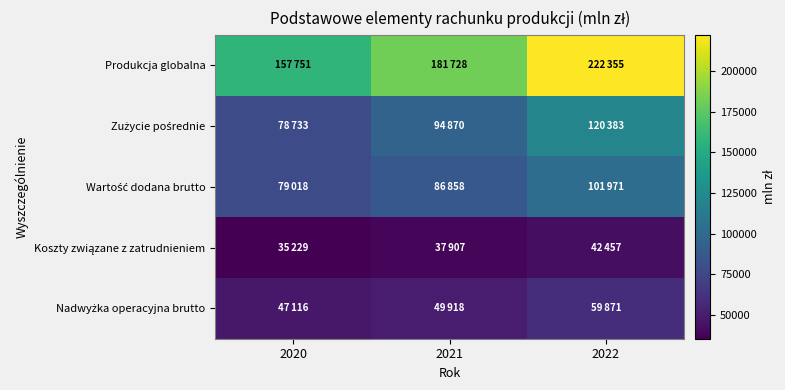

Rank the series at 2020 from highest to lowest value.

Produkcja globalna, Wartość dodana brutto, Zużycie pośrednie, Nadwyżka operacyjna brutto, Koszty związane z zatrudnieniem